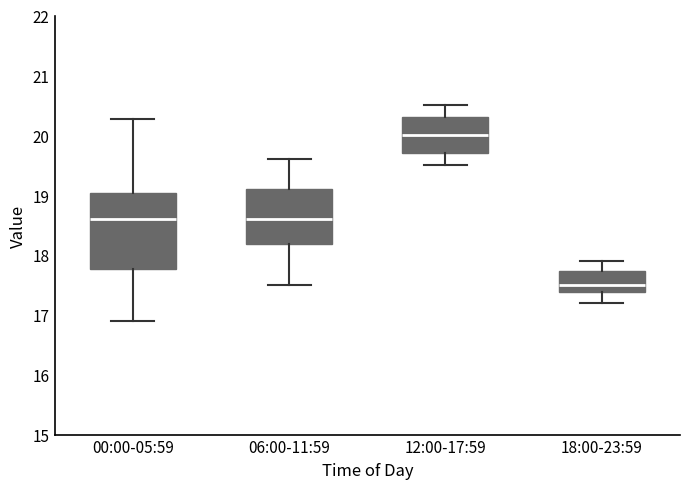

Reading left to right, read every box against the y-axis: the position of its median line, the range the box covers, and the ends of its whiskers. The values are not printed on the chart, so give them approximately, as read against the axis.

00:00-05:59: median 18.6, box 17.8 to 19.0, whiskers 16.9 to 20.3
06:00-11:59: median 18.6, box 18.2 to 19.1, whiskers 17.5 to 19.6
12:00-17:59: median 20.0, box 19.7 to 20.3, whiskers 19.5 to 20.5
18:00-23:59: median 17.5, box 17.4 to 17.7, whiskers 17.2 to 17.9